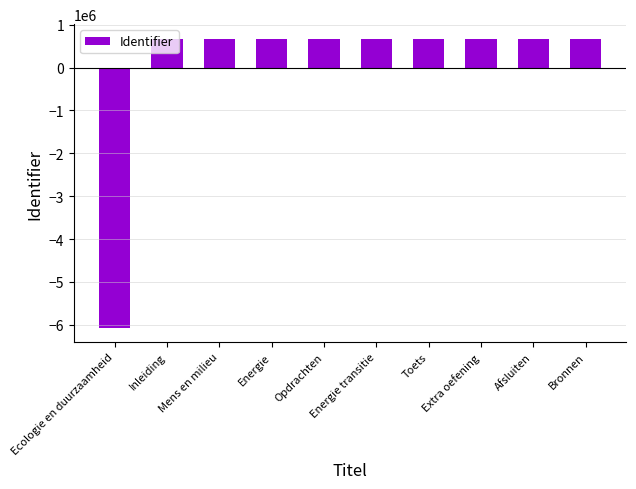

What is the maximum value shown in the chart?

674161